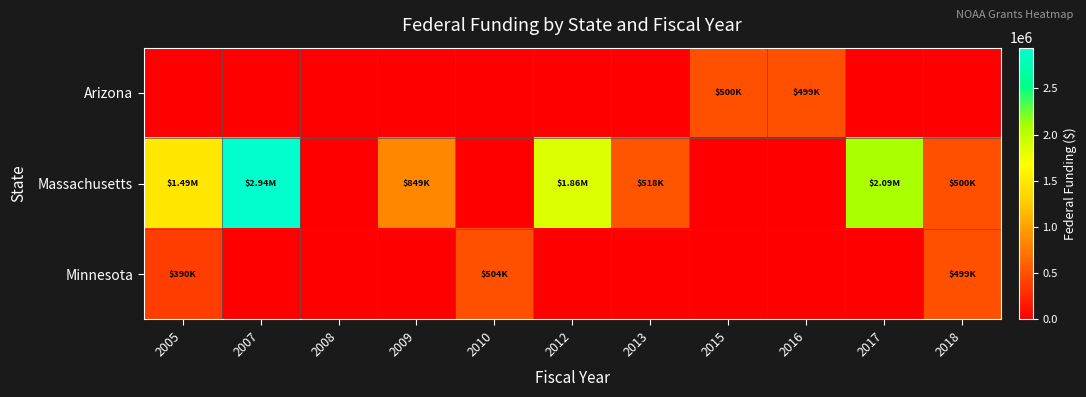

List the series in order of their peak value, highest first.

Massachusetts, Minnesota, Arizona